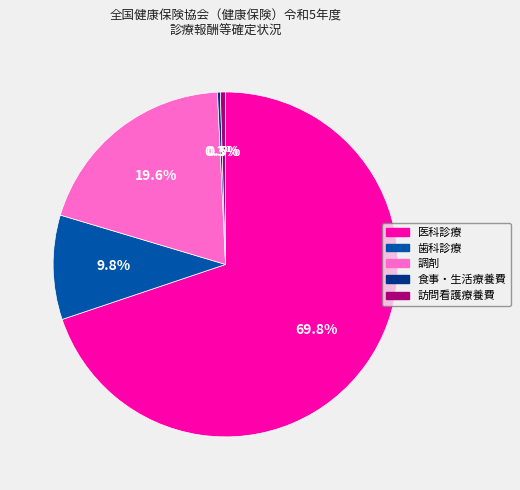

What is the largest slice in the pie chart?

医科診療